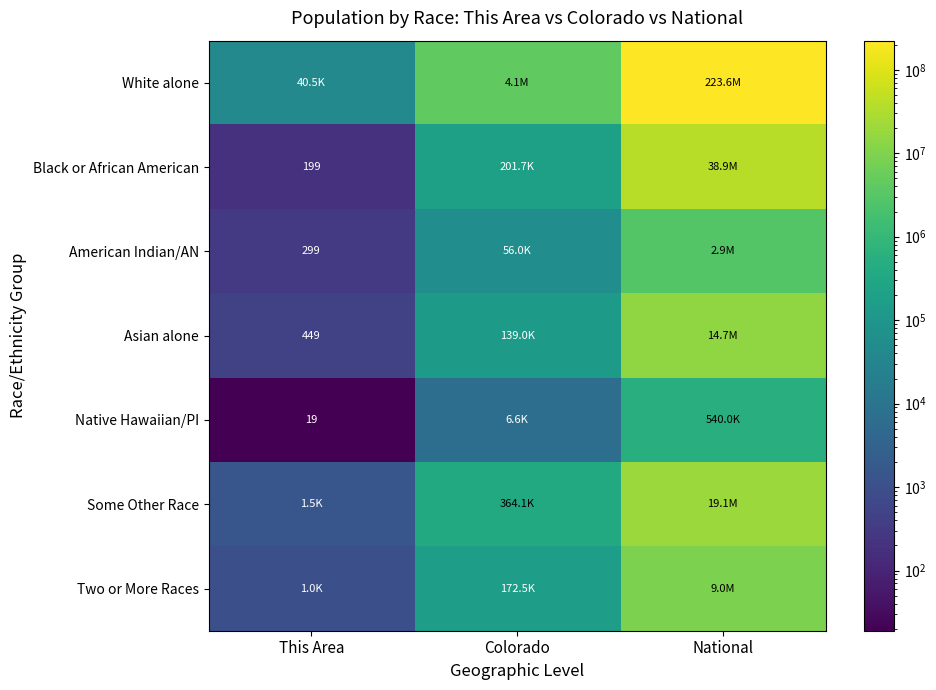

Is it true that American Indian/AN equals 299 at This Area?

True